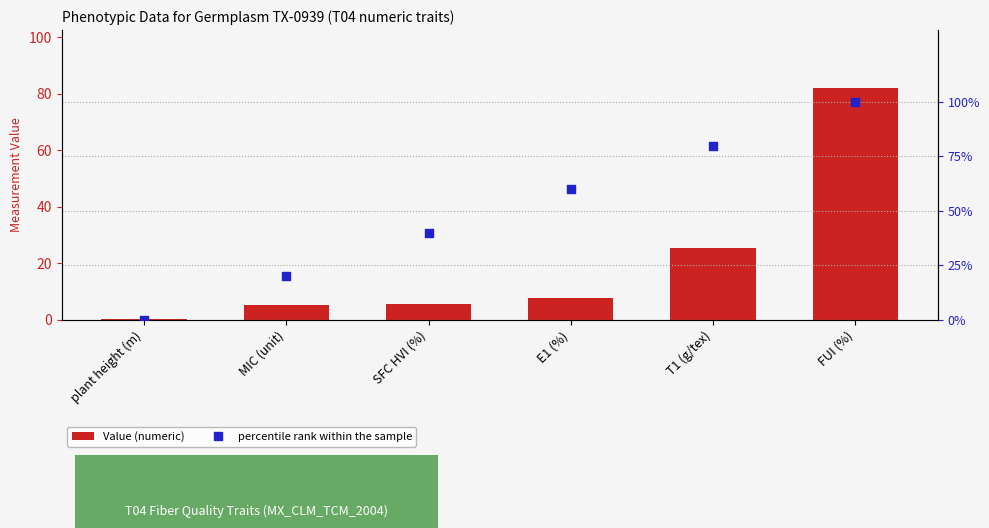

Which series has the widest spread of Y values?

percentile rank within the sample